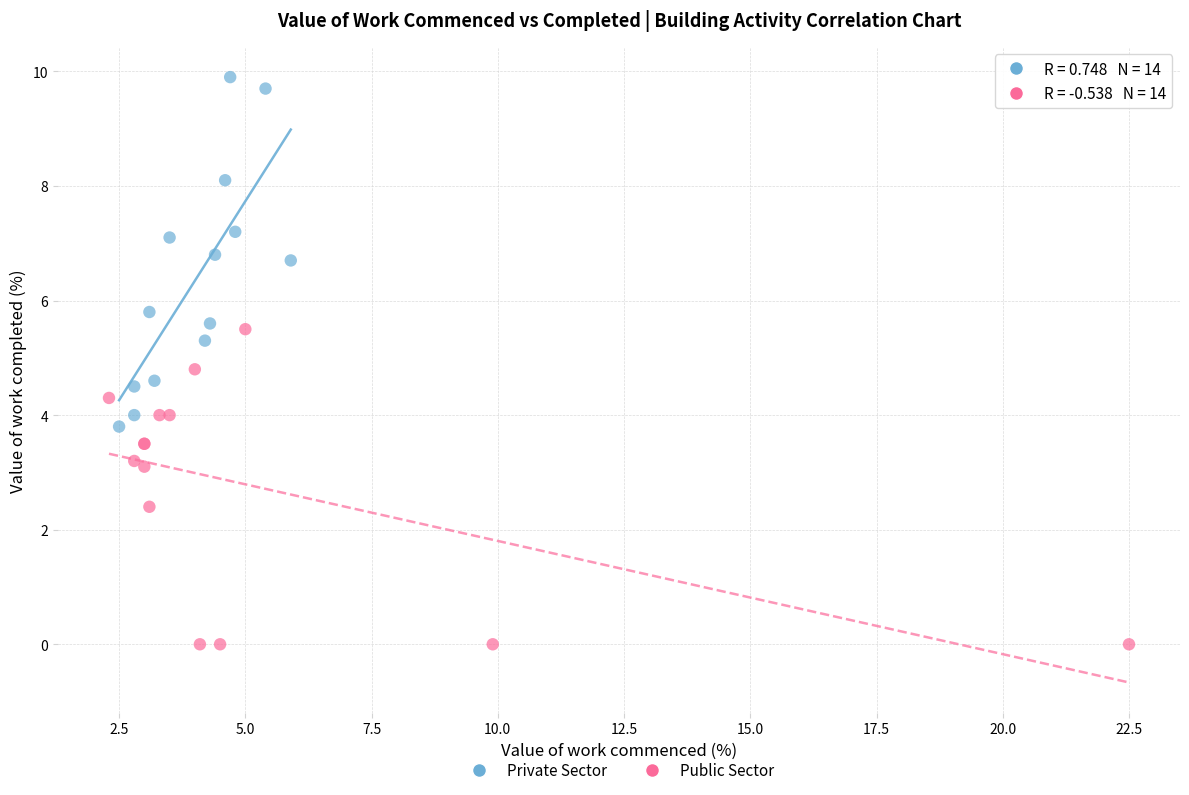

Which series reaches the maximum Y coordinate?

Private Sector